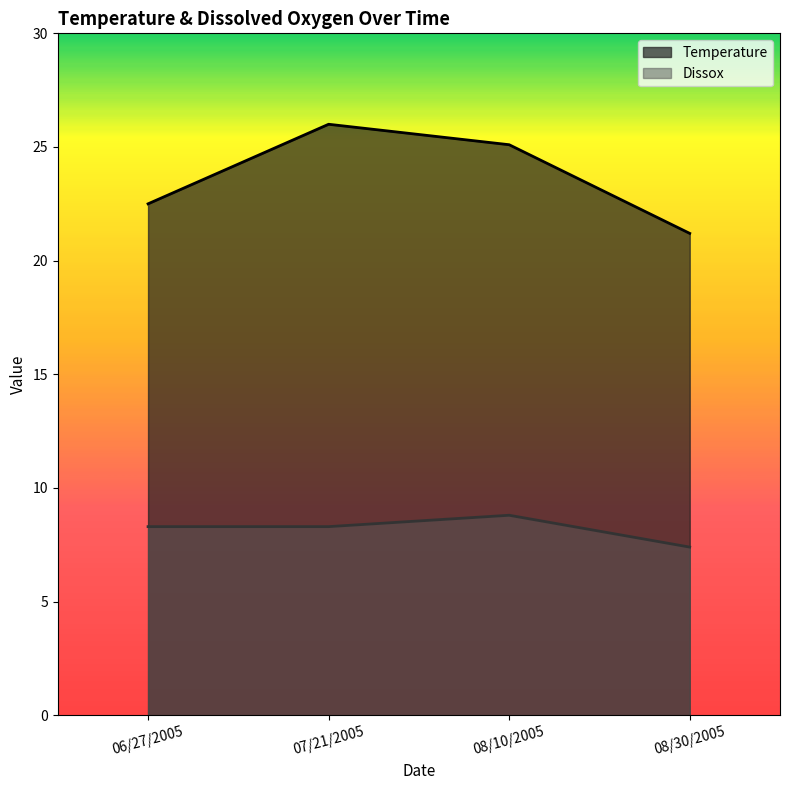

The Dissox series shows 11.7 at 07/21/2005. True or false?

False